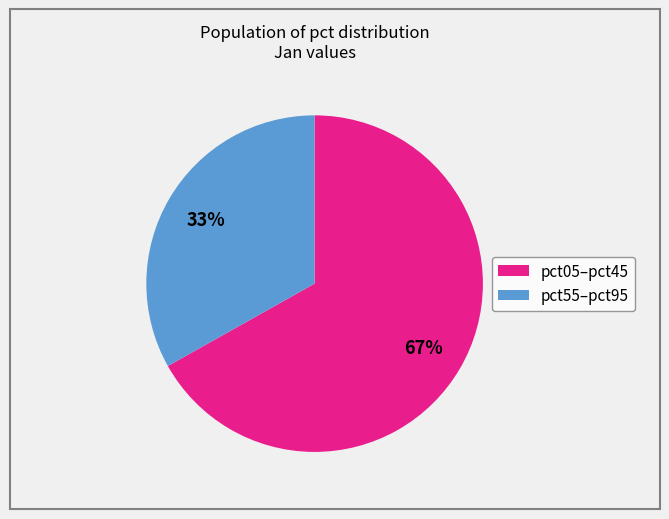

Is there a majority slice in this chart?

Yes